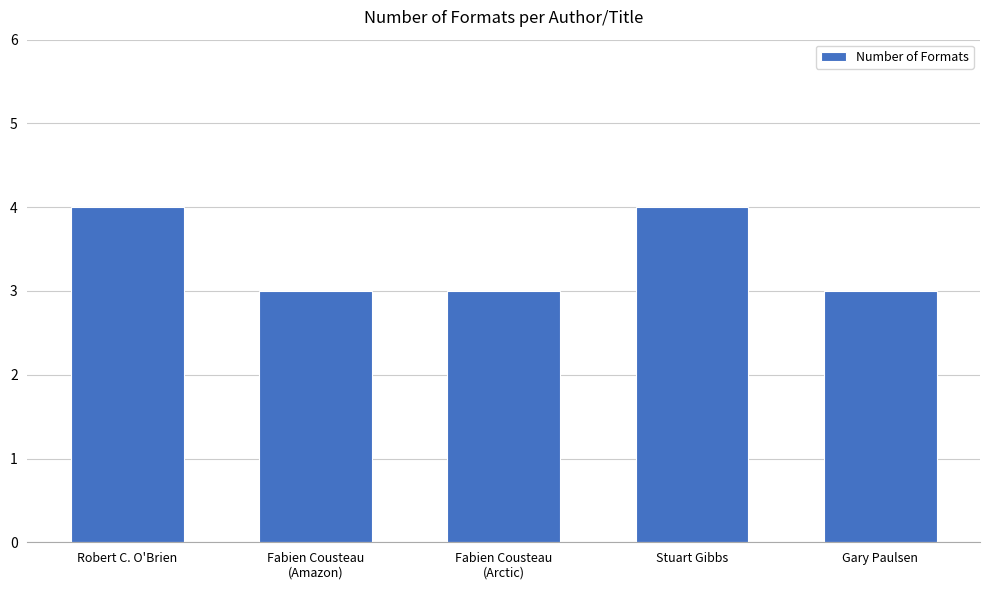

Count the values in the range 3 to 4.

5